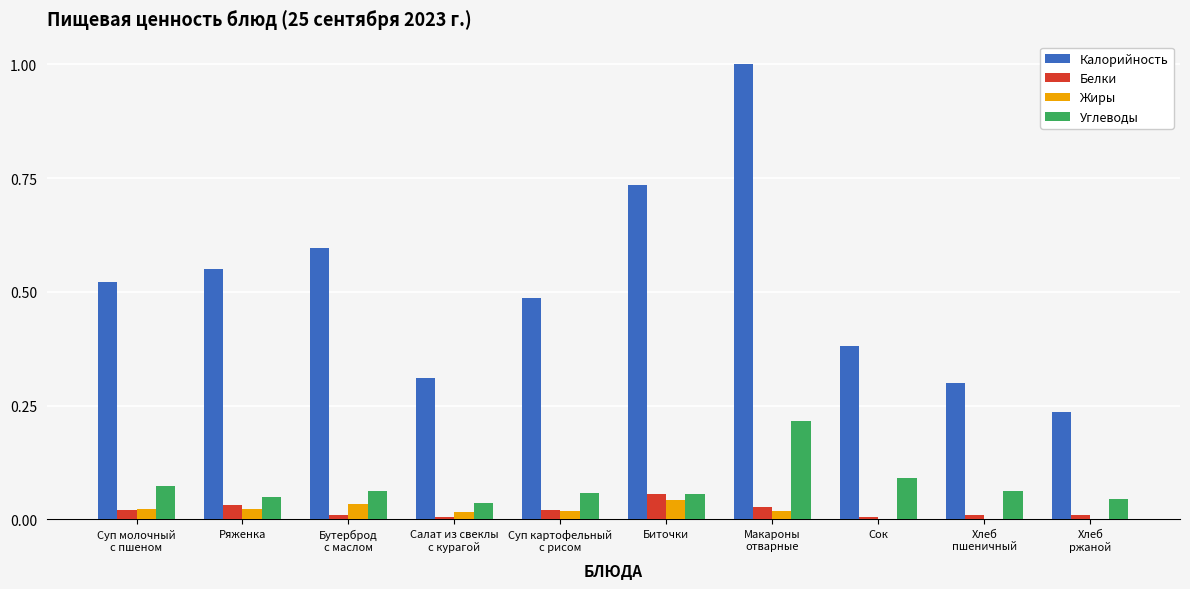

Where is Углеводы nearest to the value 0?

Салат из свеклы
с курагой